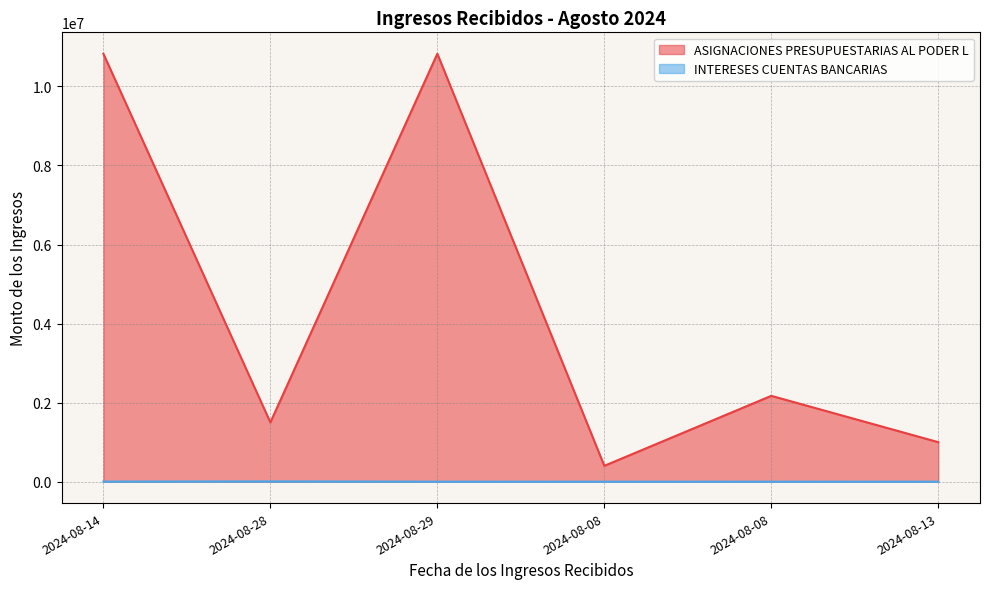

How many values in INTERESES CUENTAS BANCARIAS are above zero?

3